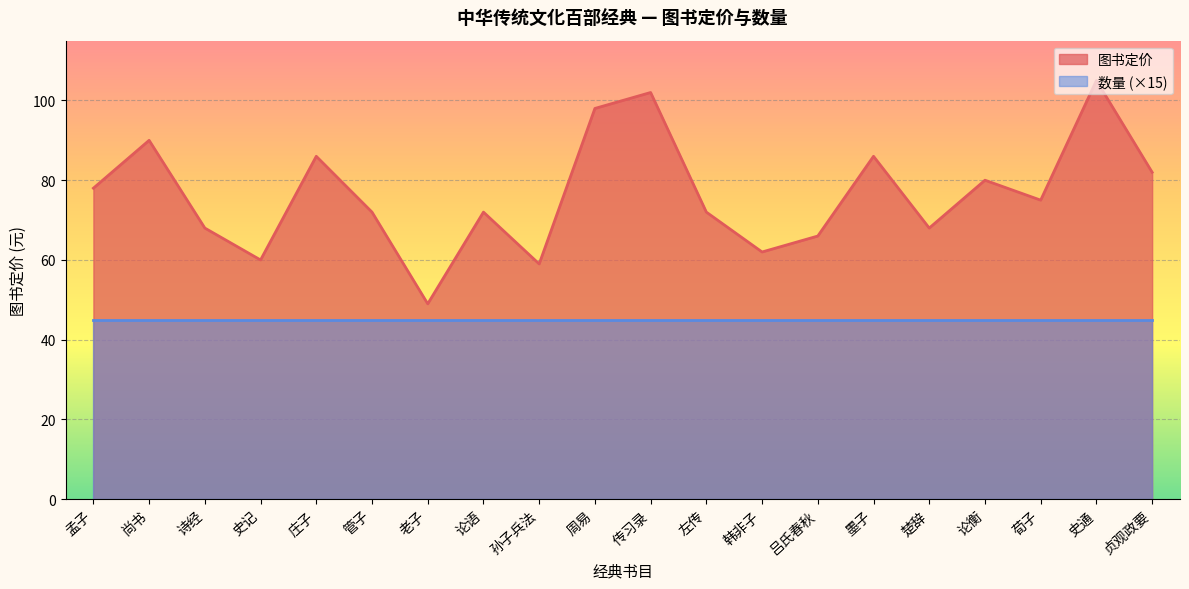

Rank the categories by value from highest to lowest.

史通, 传习录, 周易, 尚书, 庄子, 墨子, 贞观政要, 论衡, 孟子, 荀子, 管子, 论语, 左传, 诗经, 楚辞, 吕氏春秋, 韩非子, 史记, 孙子兵法, 老子